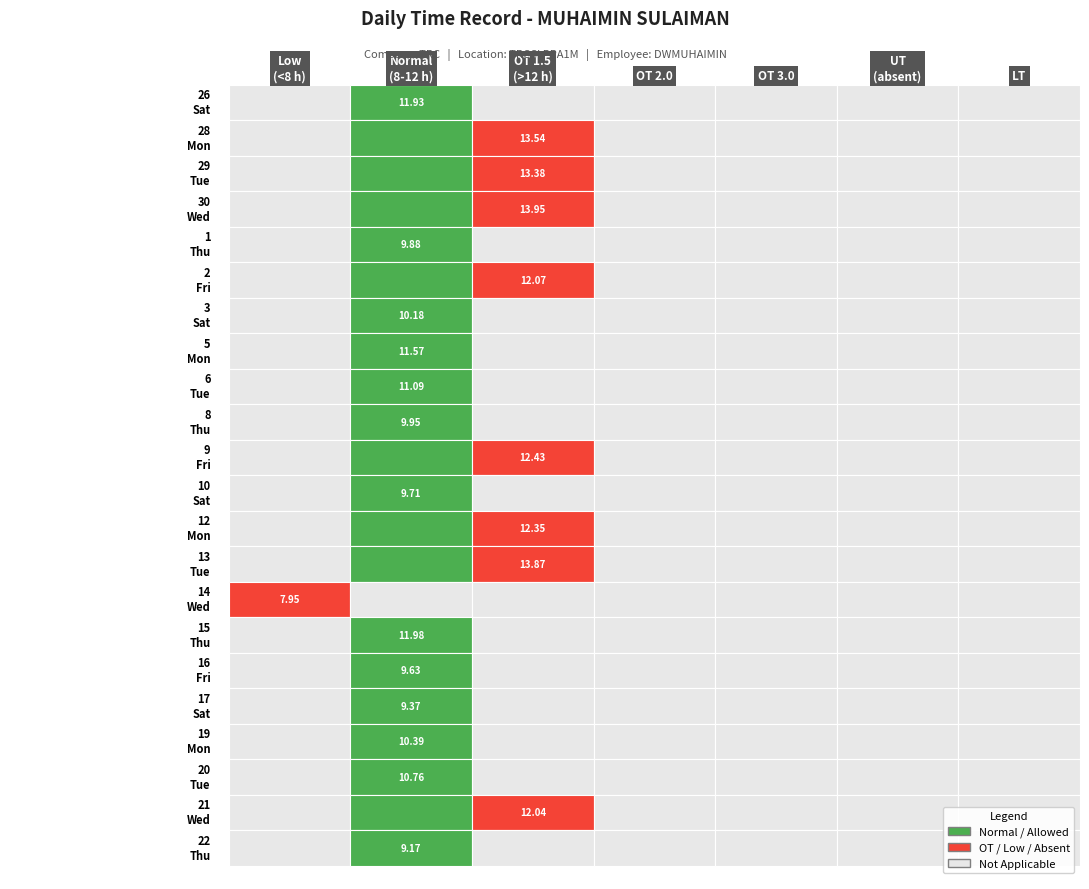

Which series has the largest total across all categories?

30